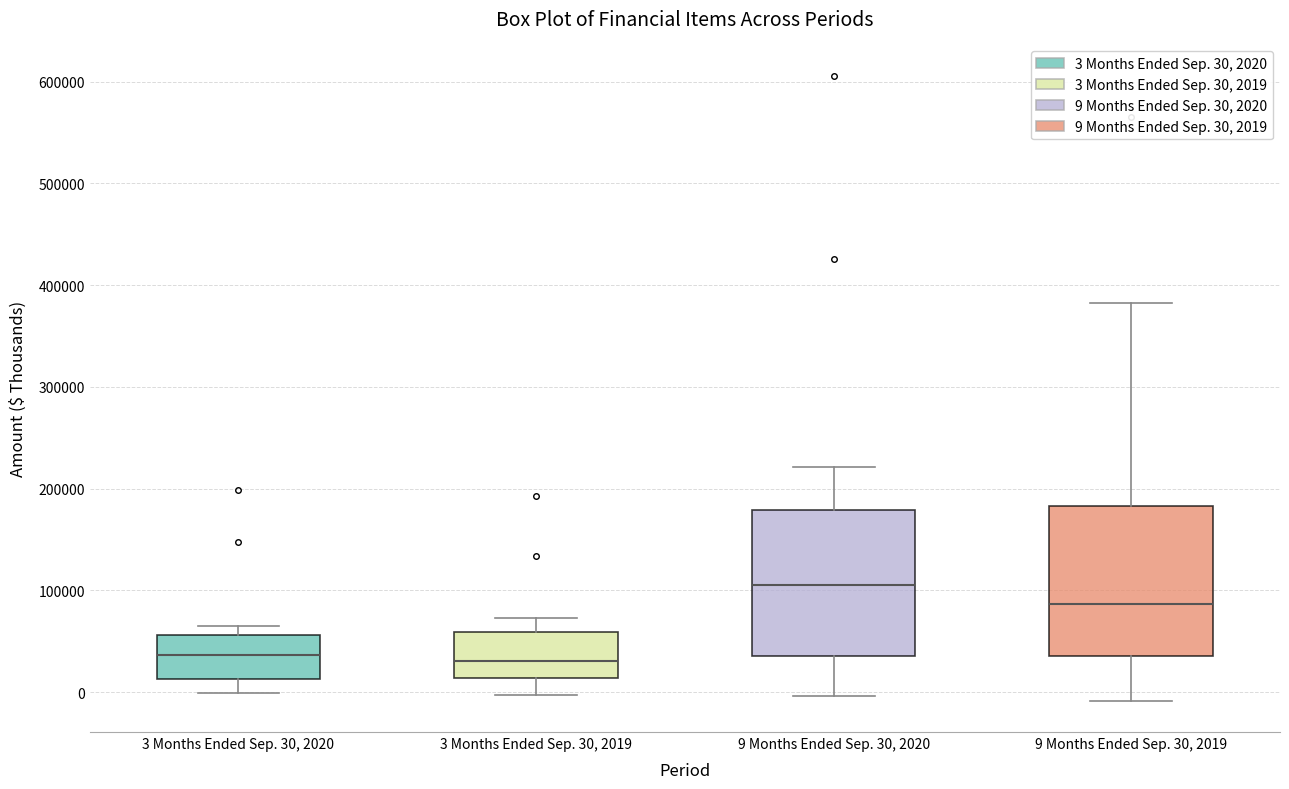

Where is the lower edge of the box for 3 Months Ended Sep. 30, 2020 on the y-axis? The values are not printed on the chart, so give them approximately, as read against the axis.

10000